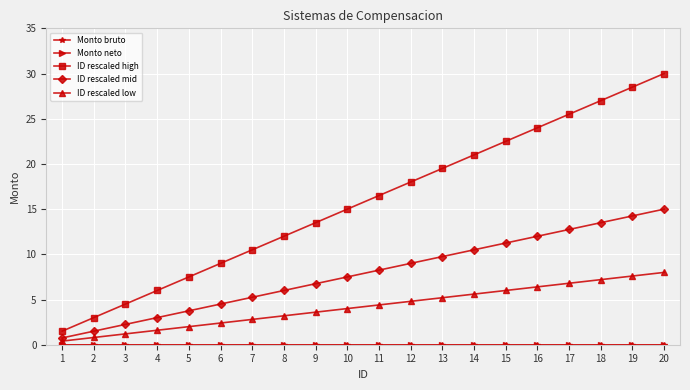

At which label does Monto bruto reach its peak?

1